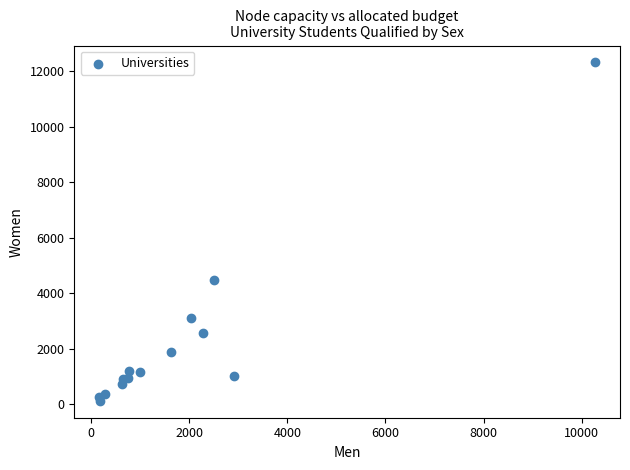

What Y value in the scatter plot is closest to 6217?

4465